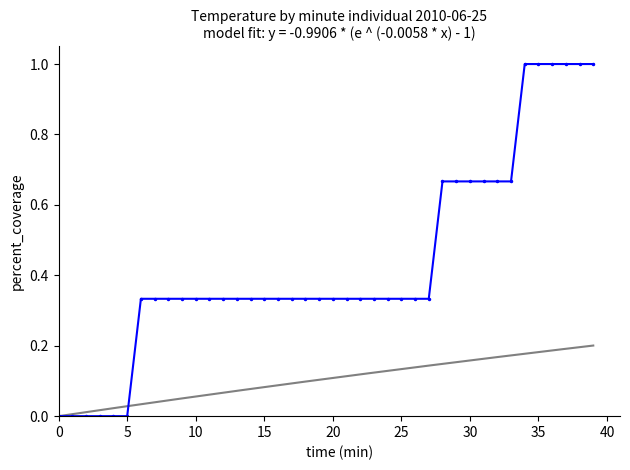

What is the difference between the values at 0 and 16?

0.3